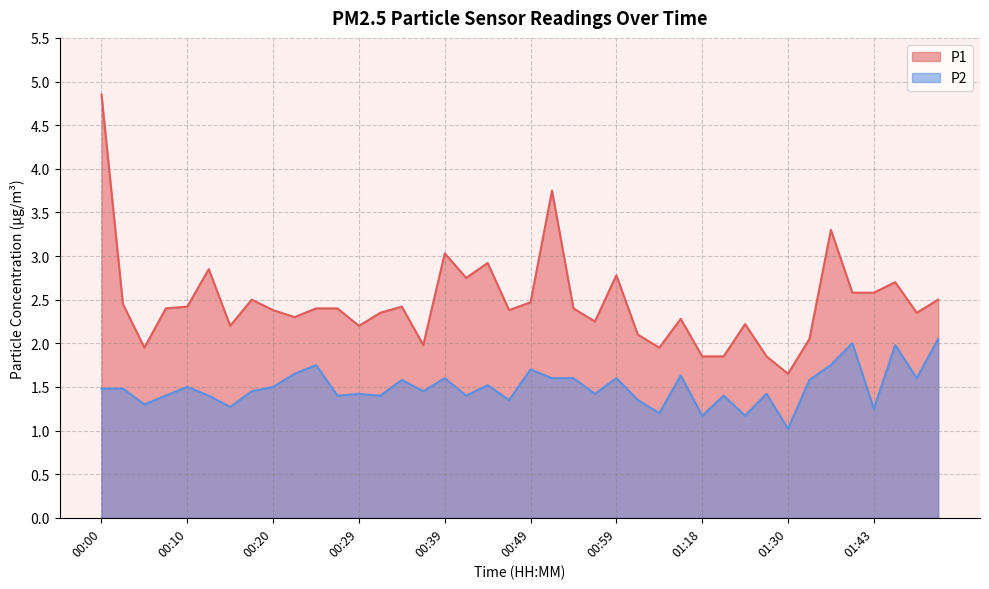

What is the value of the P2 point at the 37th from the left?

1.2